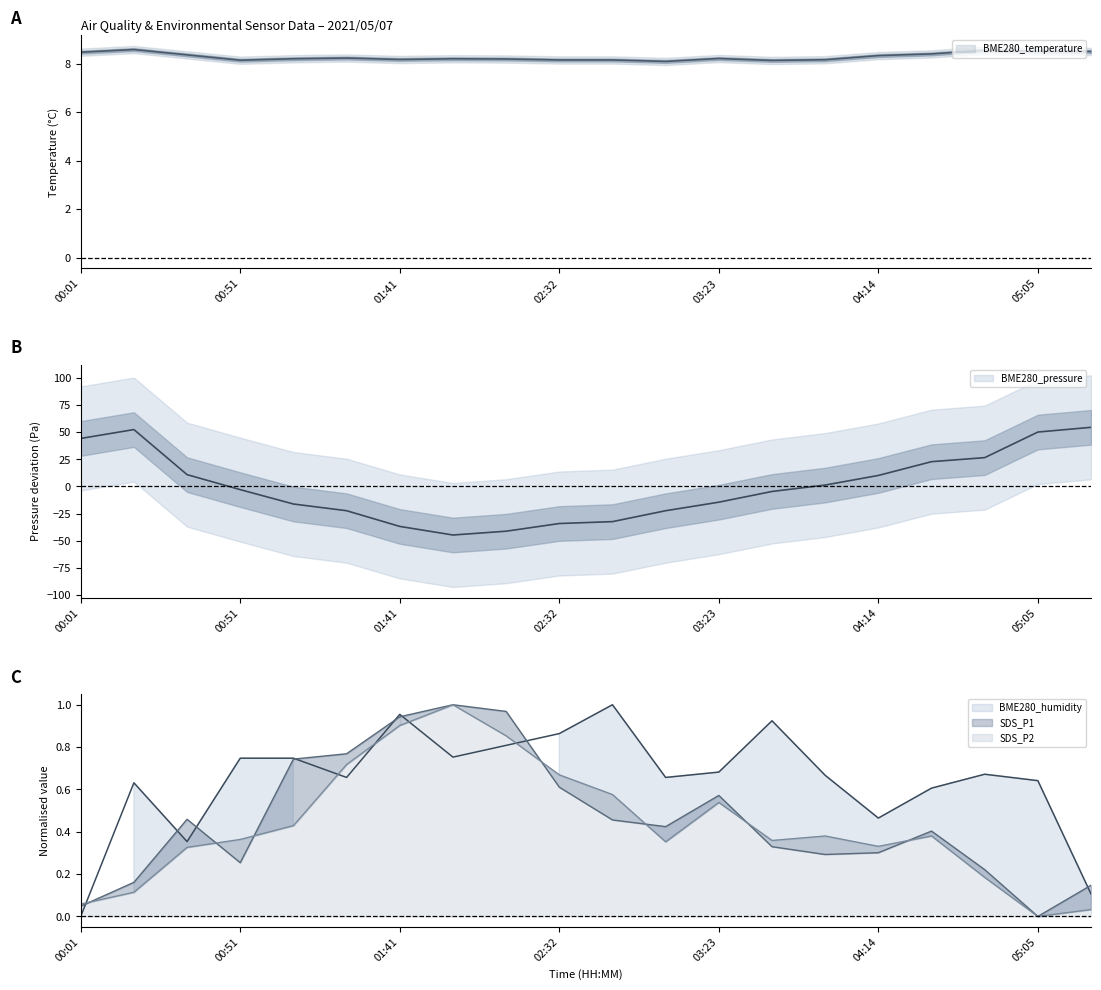

Which series has the largest total across all categories?

BME280_temperature